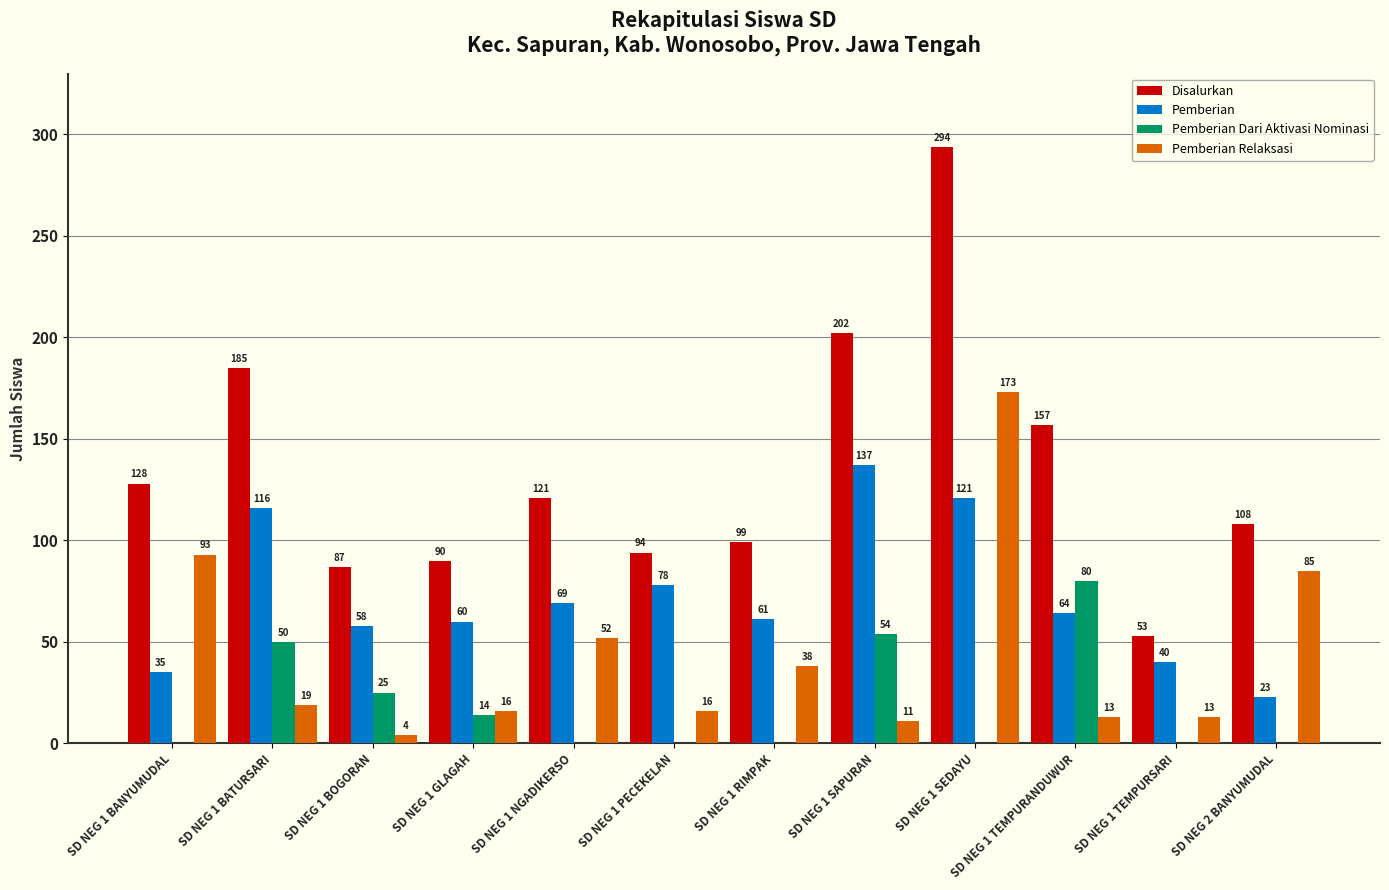

What is the highest value of the Disalurkan series?

294